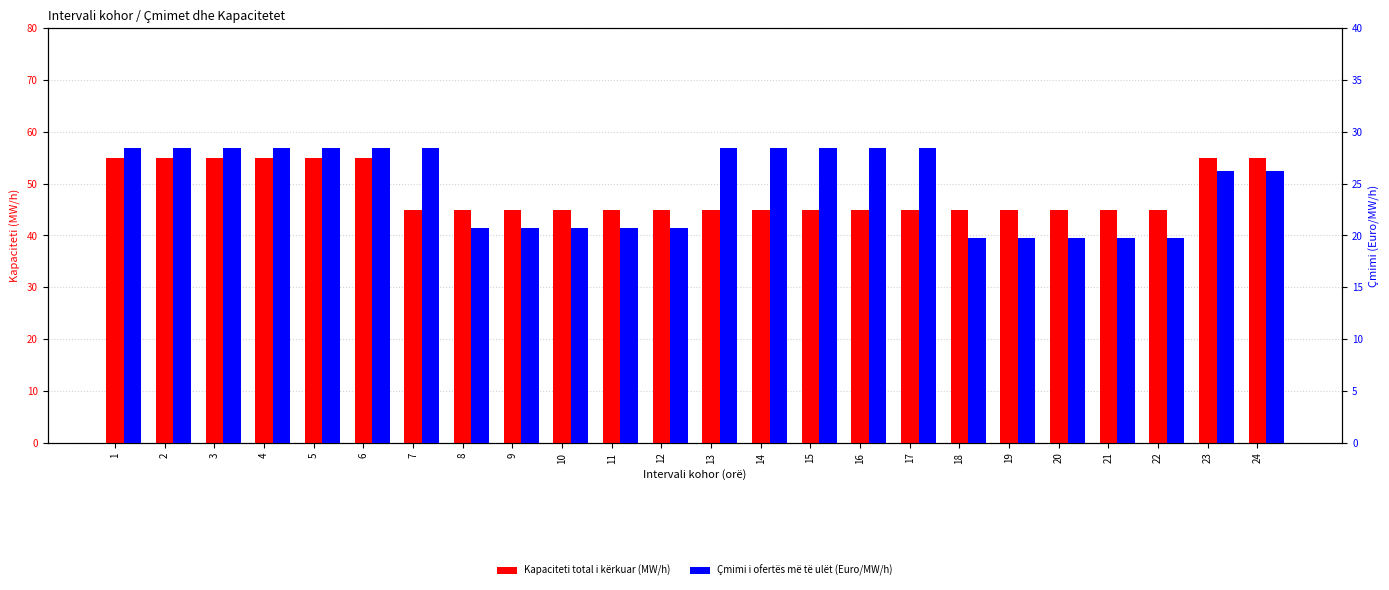

What are all the series names shown in the legend?

Kapaciteti total i kërkuar (MW/h), Çmimi i ofertës më të ulët (Euro/MW/h)